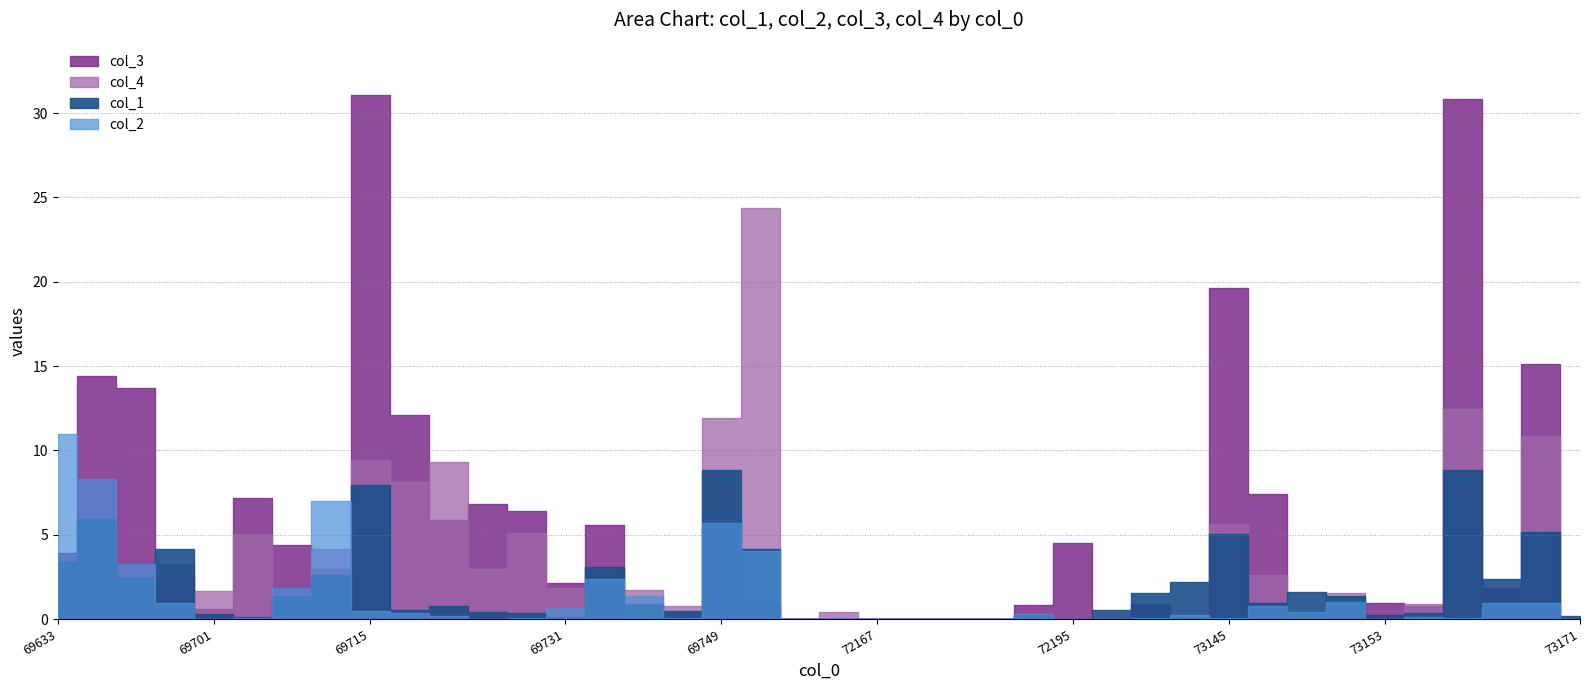

In col_3, how many points are lower than both neighbors (excluding endpoints)?

11